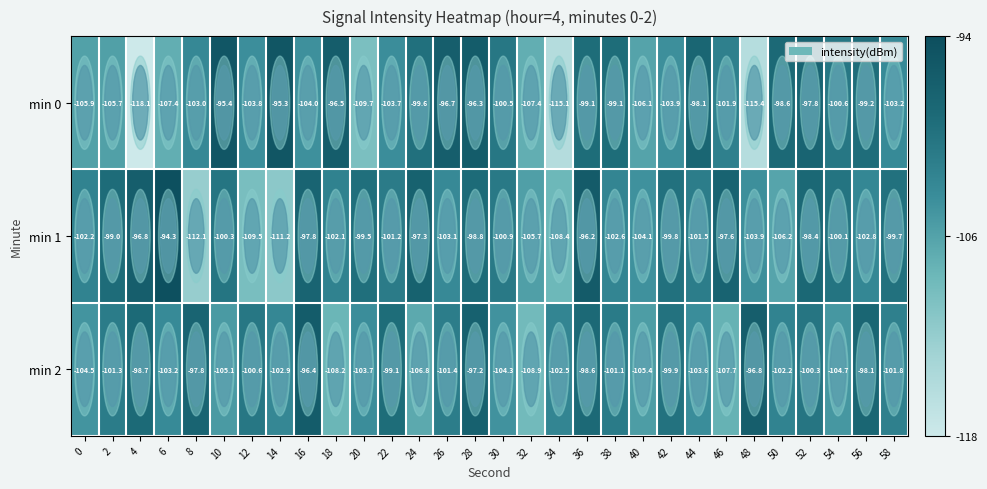

Rank the series by their maximum value, from lowest to highest.

min 2, min 0, min 1